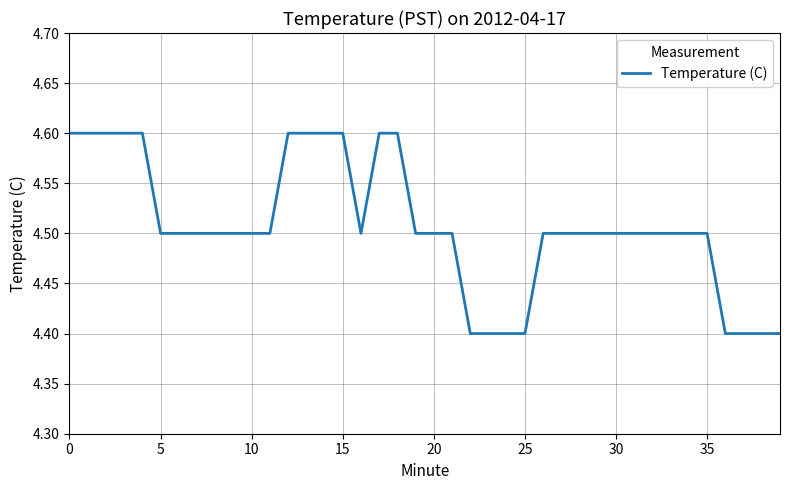

Does the chart have visible grid lines?

Yes